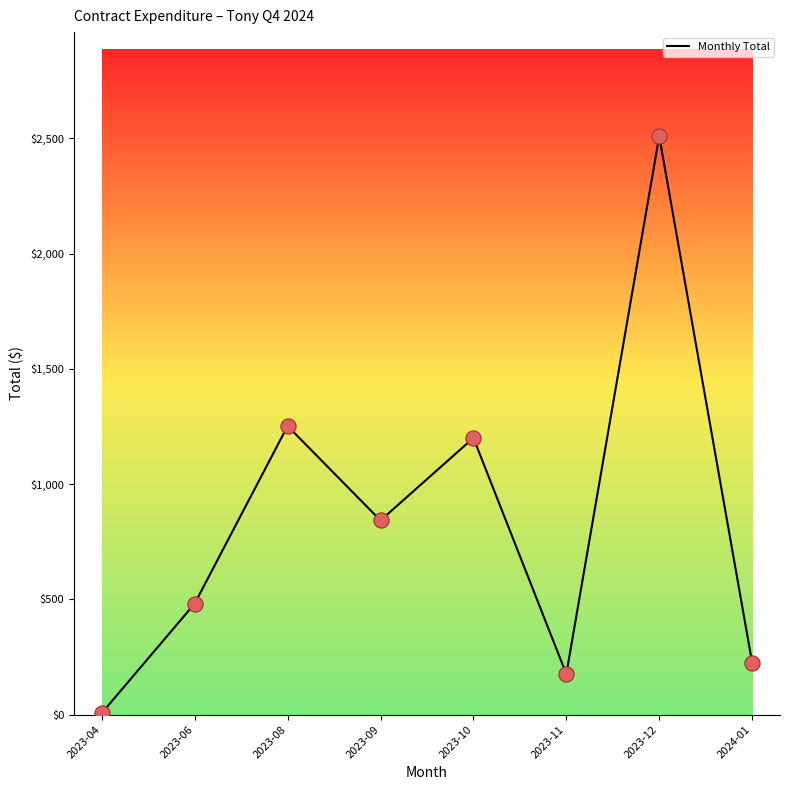

Approximately how many times larger is the value at 2023-10 compared to 2023-06?

2.5